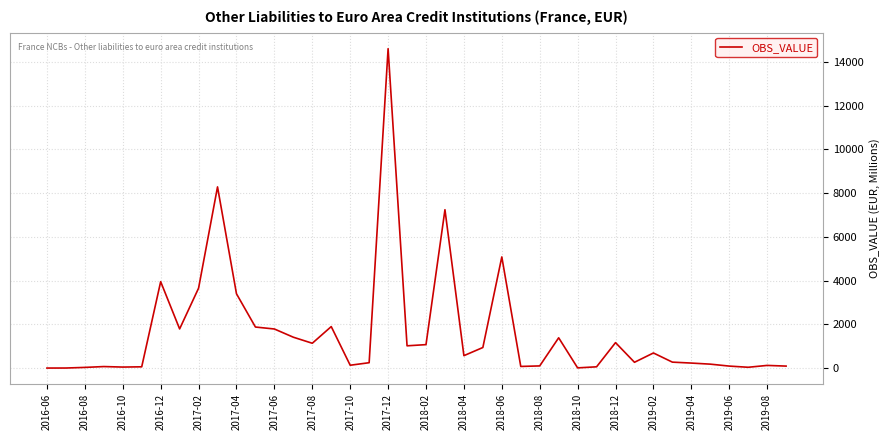

What is the difference between the maximum and minimum values?

14608.0